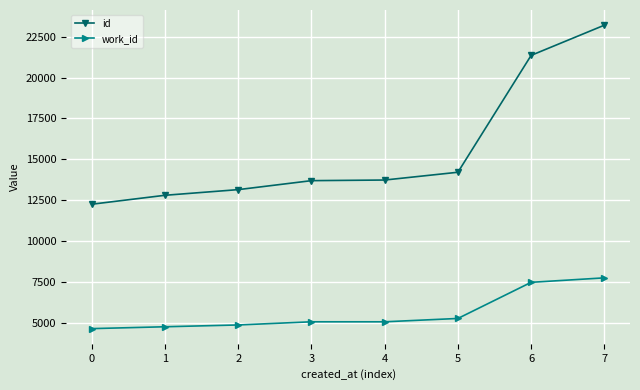

The value of id at 2 is 13157. True or false?

True